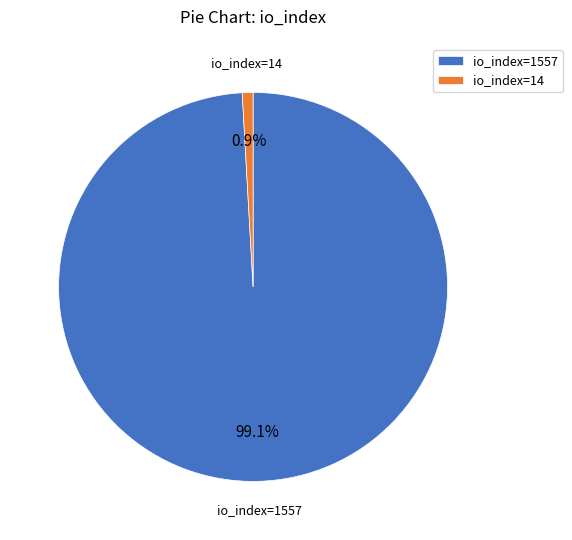

Count the number of slices in the pie.

2